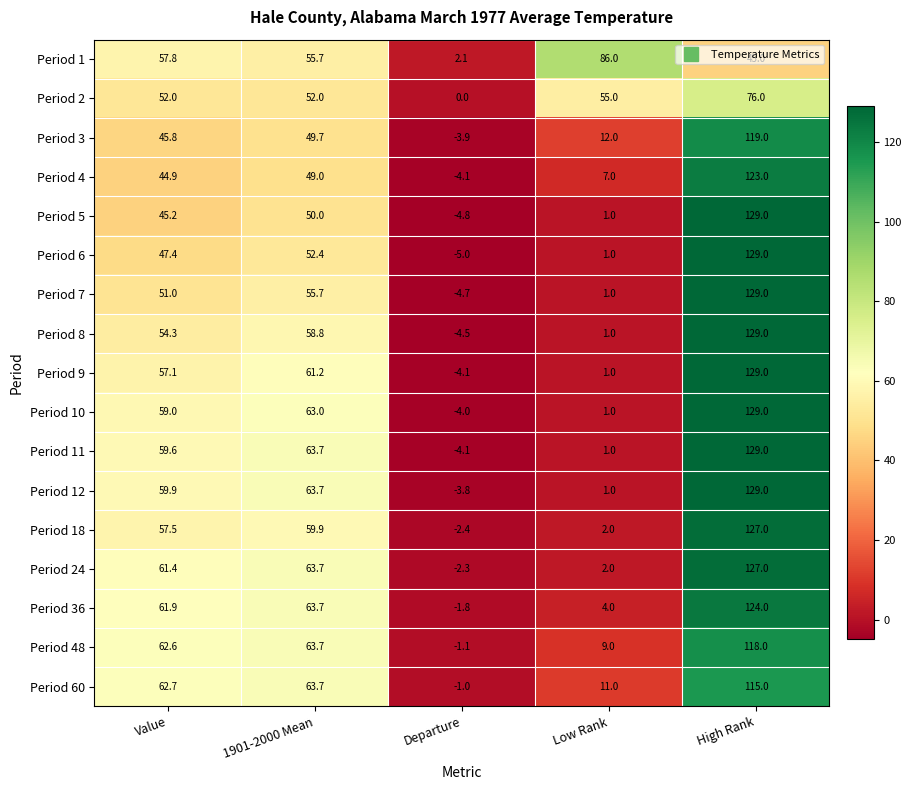

The Period 4 series shows -1.7 at Departure. True or false?

False